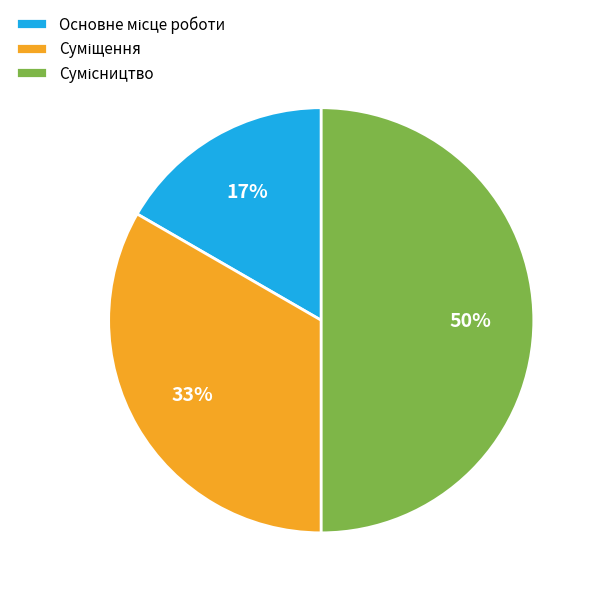

How many slices are in this pie chart?

3